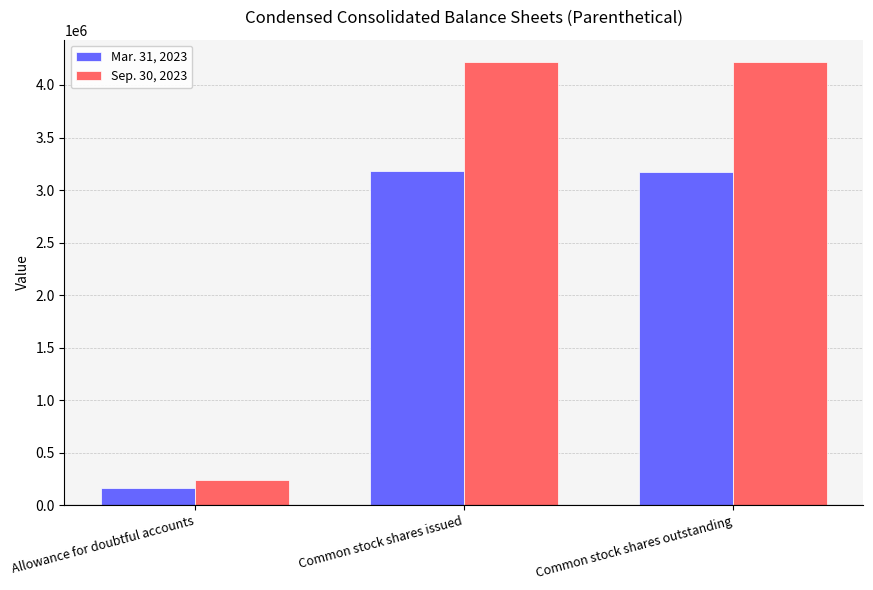

What is the total value across all series at Common stock shares issued?

7404698